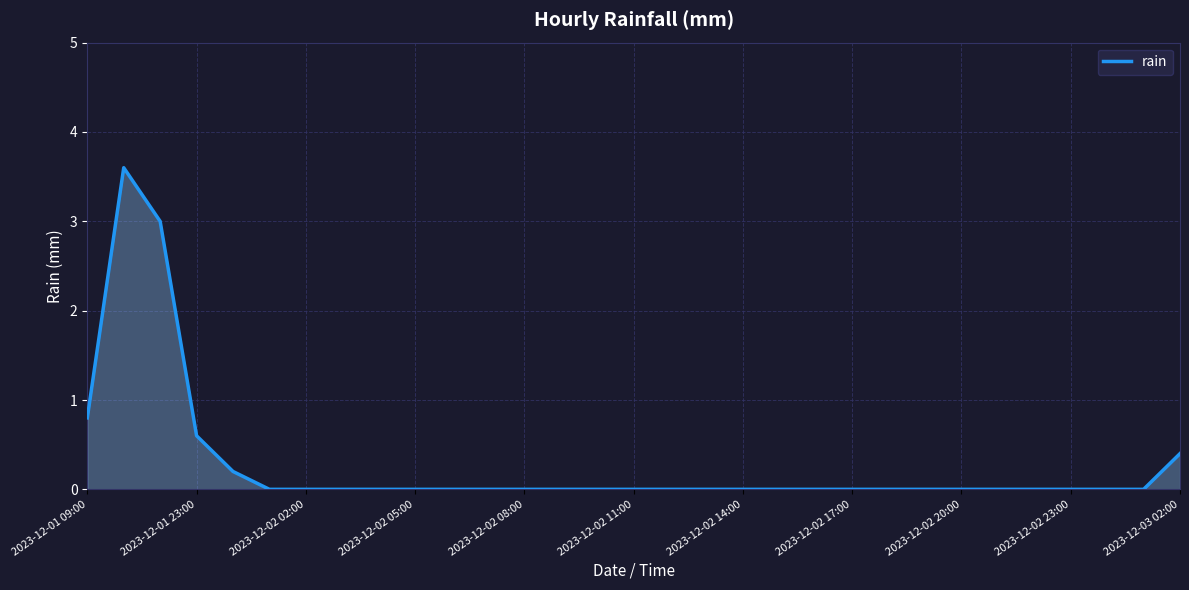

What is the difference between the maximum and minimum values?

3.6